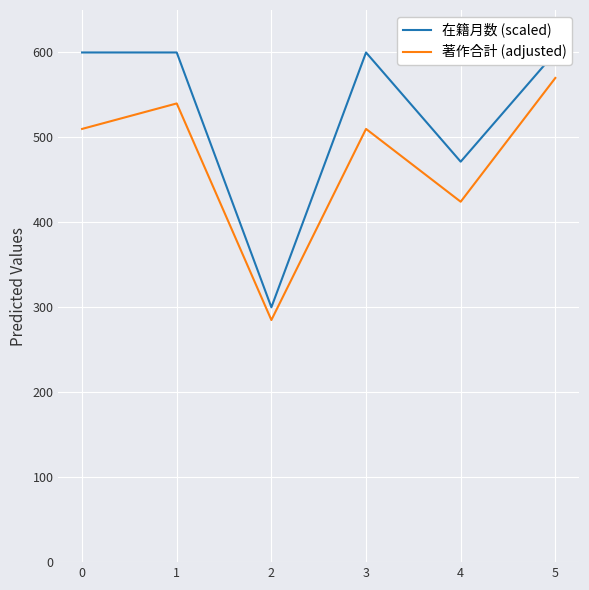

How many values in the 著作合計 (adjusted) series are below 510?

2